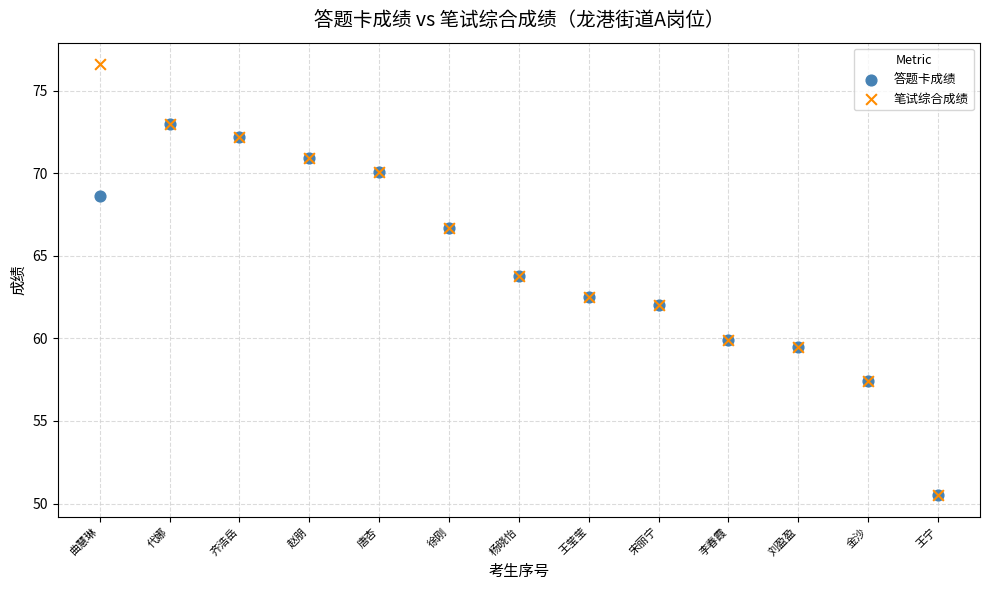

What are all the series names shown in the legend?

答题卡成绩, 笔试综合成绩